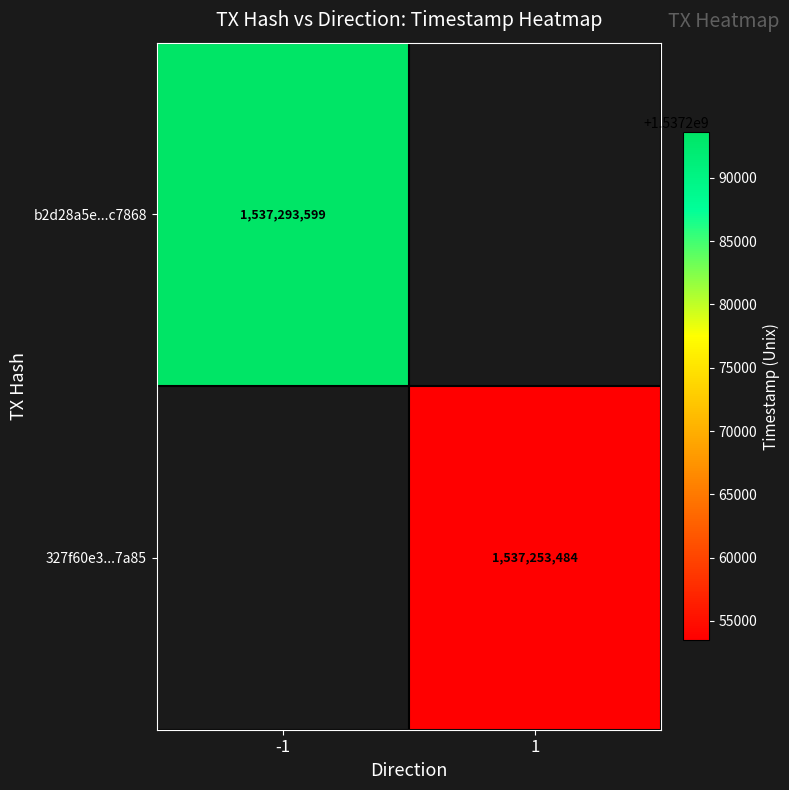

Is it true that b2d28a5e...c7868 equals 508681311 at -1?

False